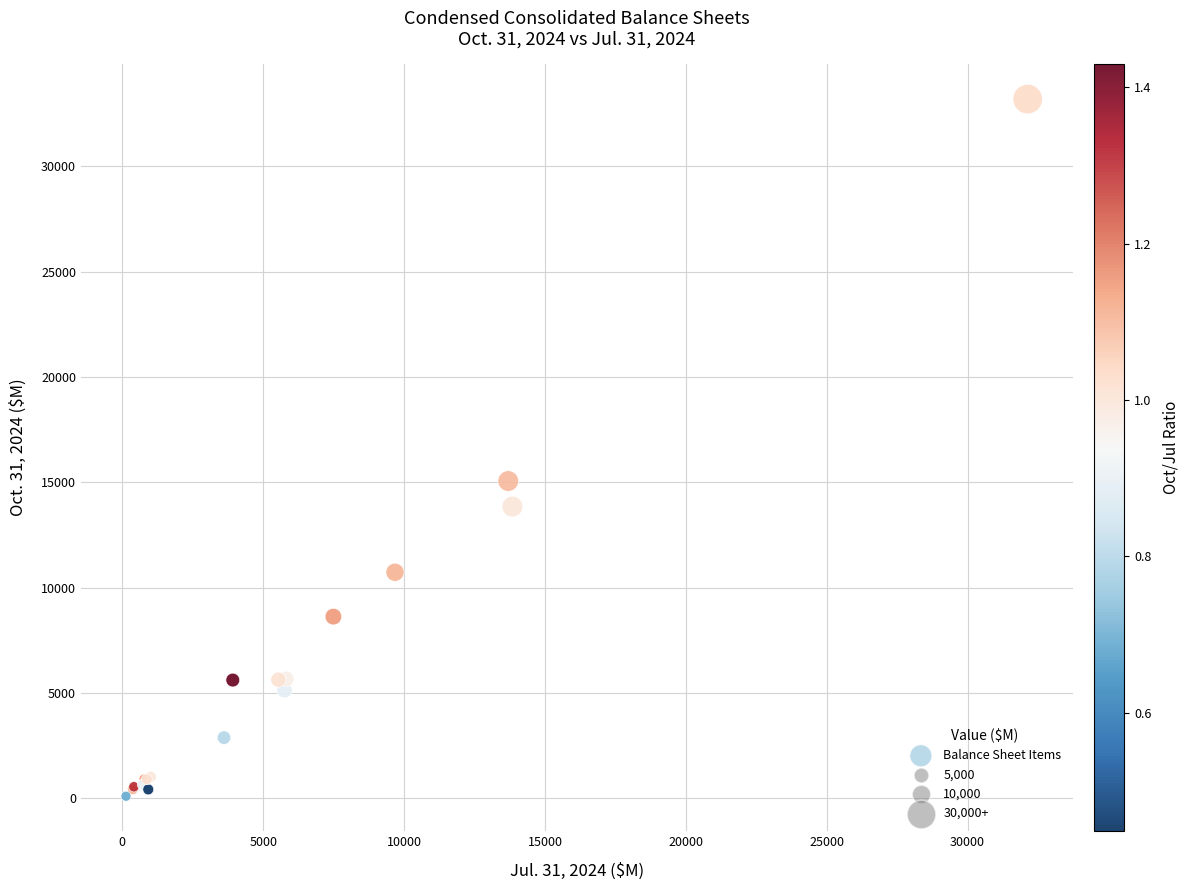

What Y value in the scatter plot is closest to 16641?

15057